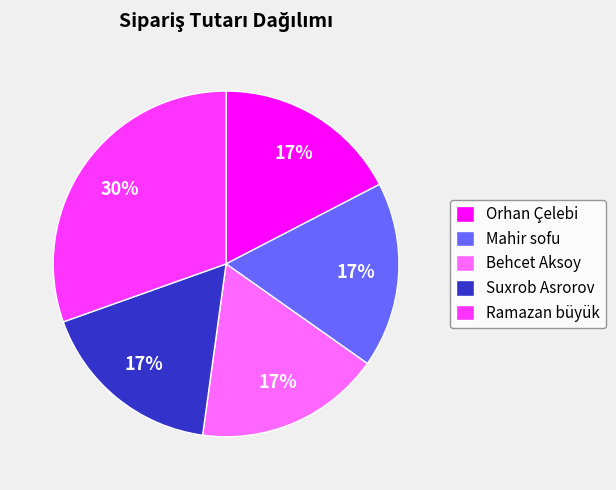

Between Ramazan büyük and Orhan Çelebi, which is larger?

Ramazan büyük